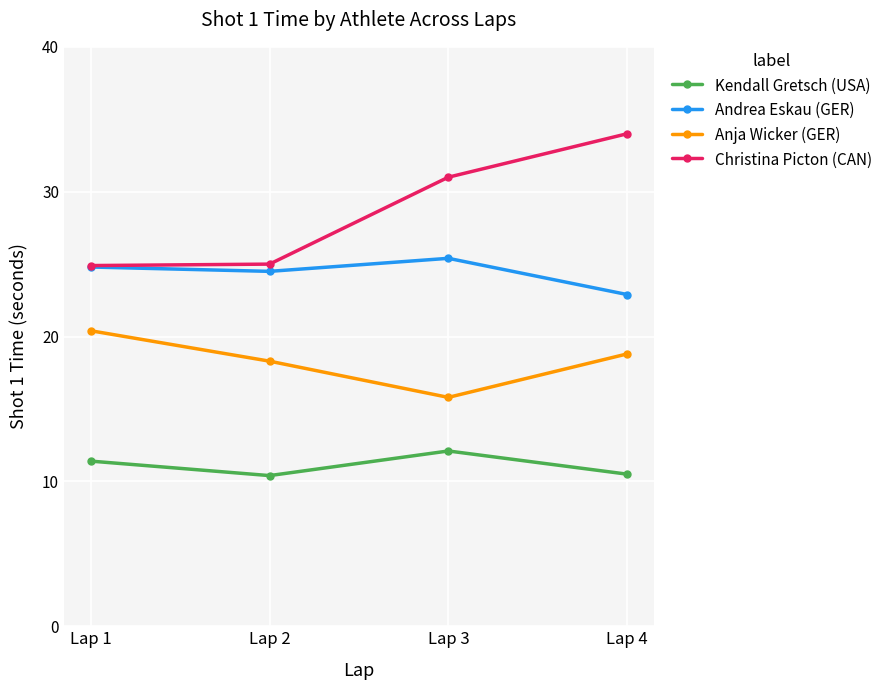

What is the maximum value shown in the chart?

34.0